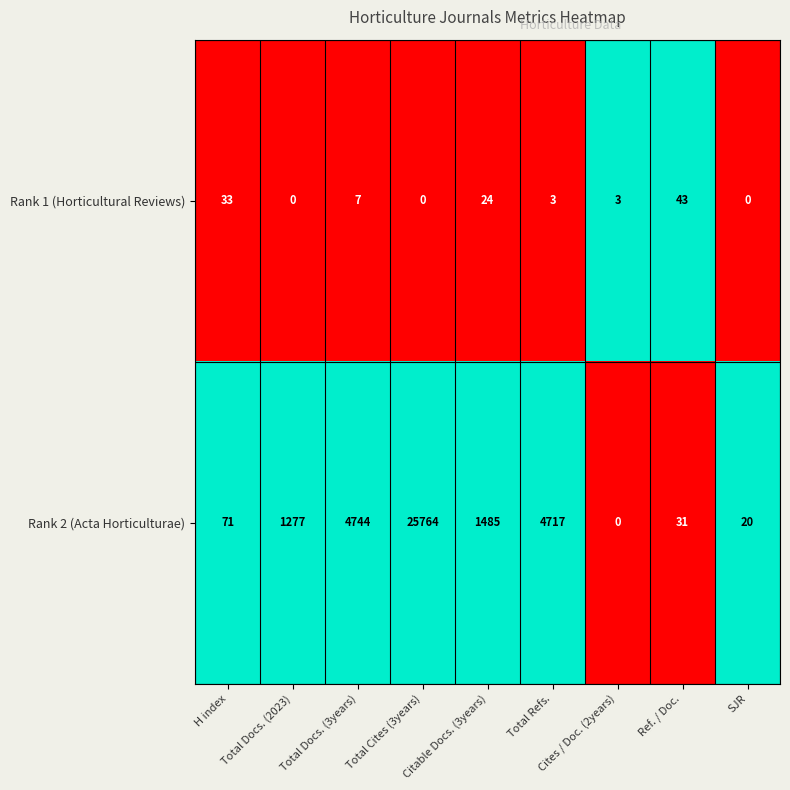

How many series are shown in this chart?

2